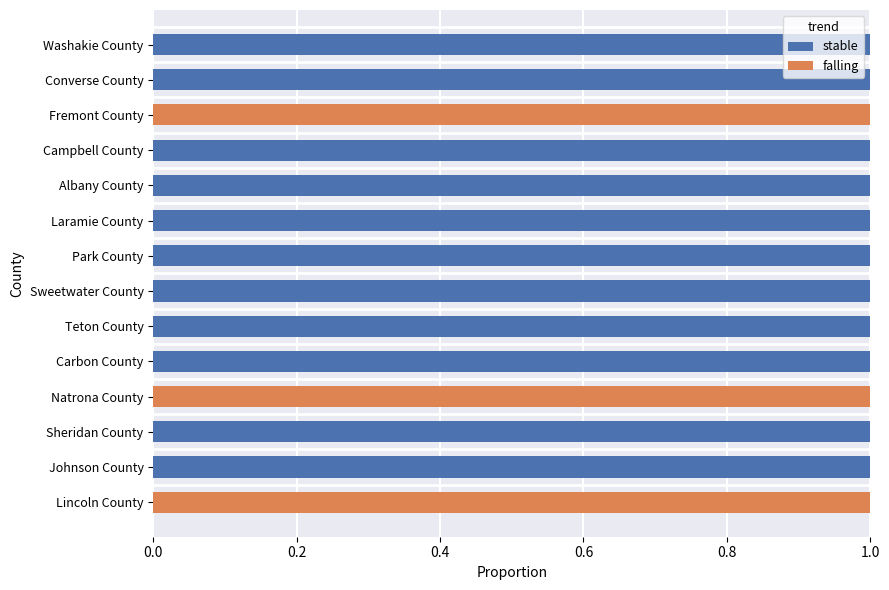

Is it true that stable equals 1 at Park County?

True